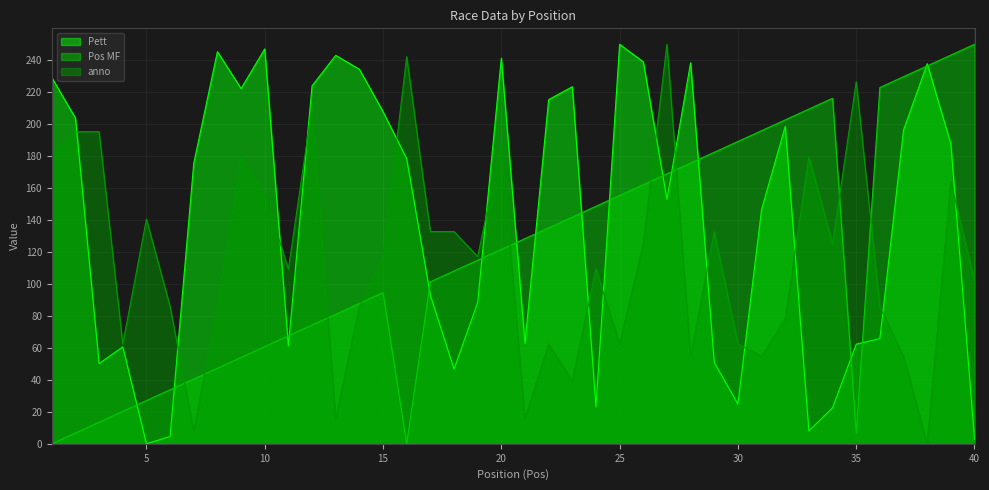

True or false: anno has more than 0 points higher than both neighbors.

True